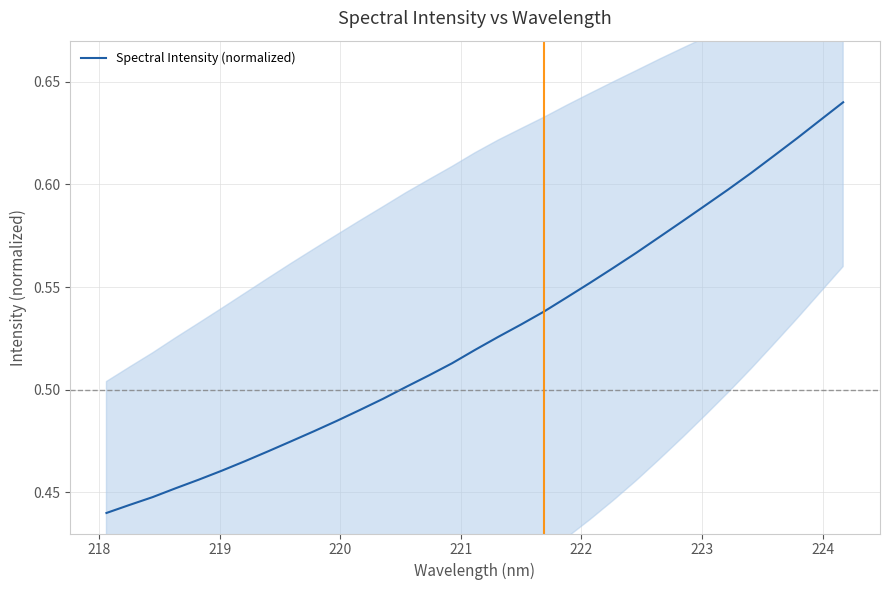

How many lines are shown in the chart?

1